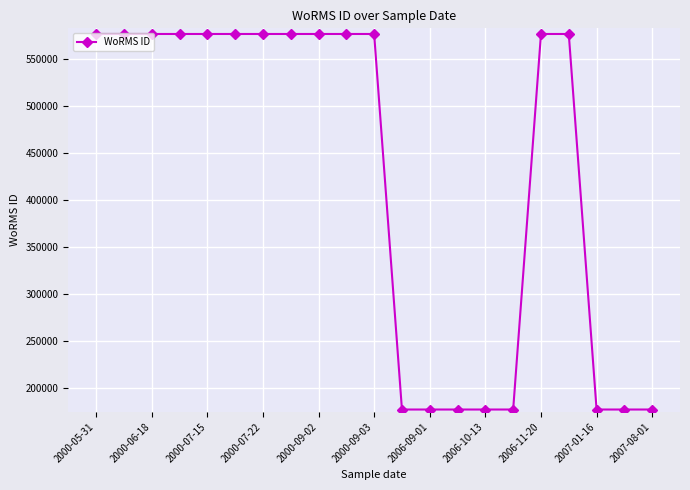

What is the value of the 4th point from the left?

576702